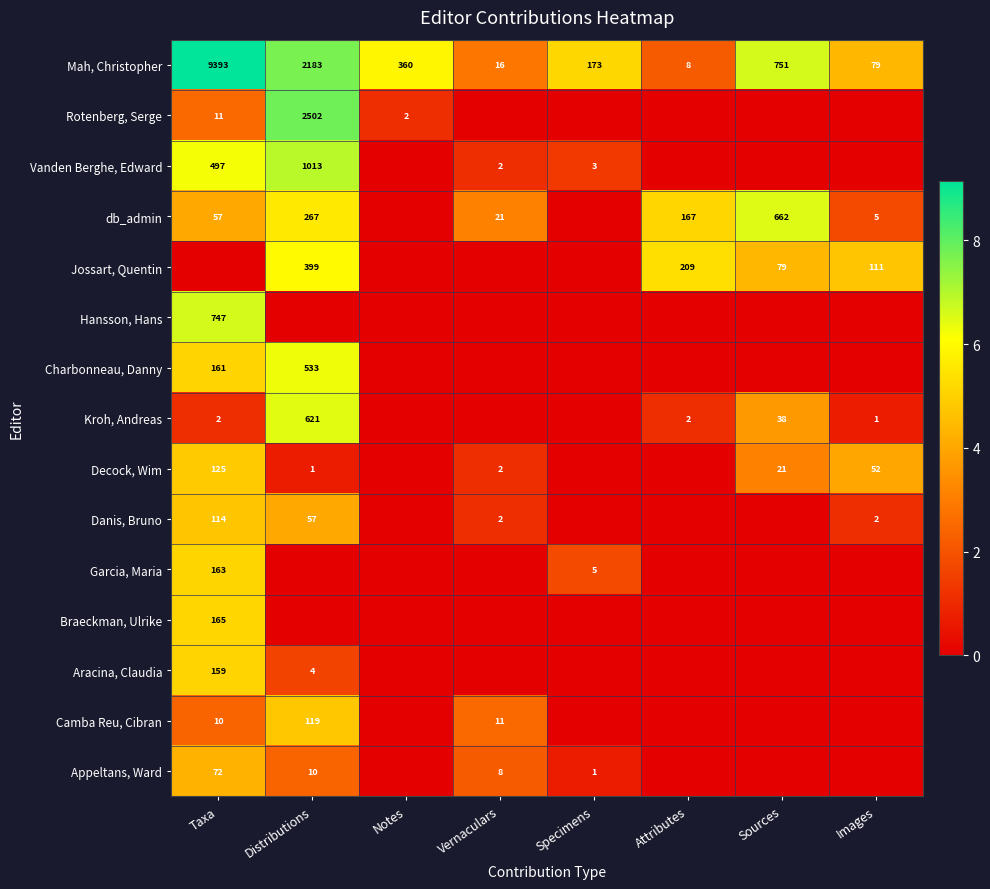

What is the sum of the Mah, Christopher values at Specimens and Sources?

924